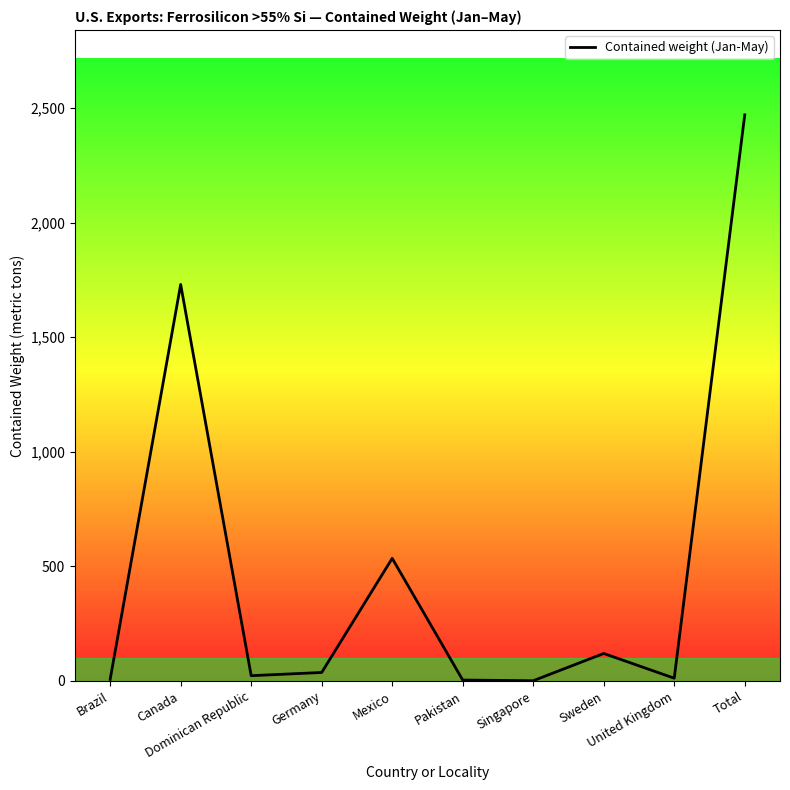

At which label is the value closest to 1235?

Canada